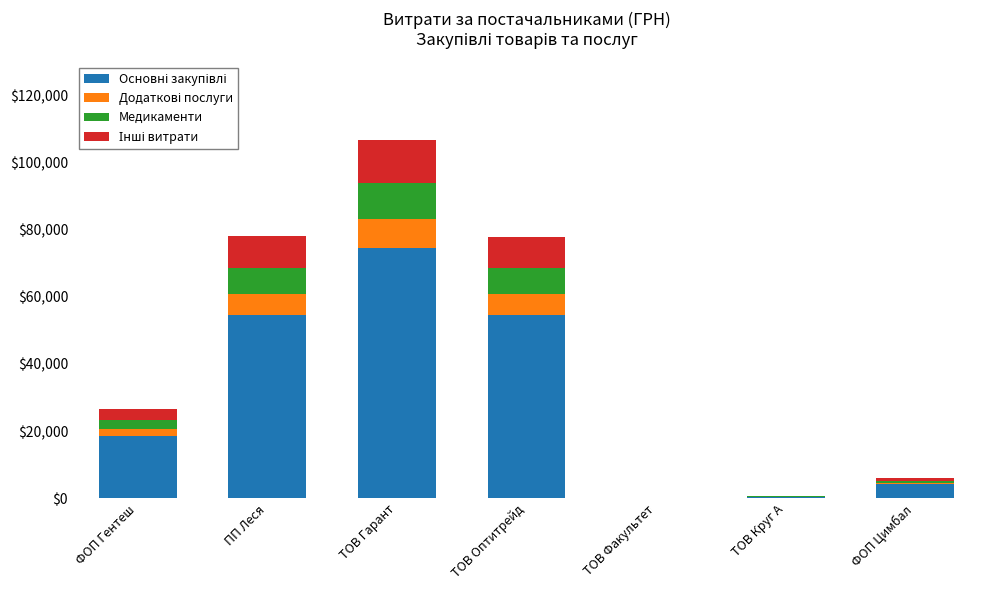

At which category is the sum across all series the highest?

ТОВ Гарант